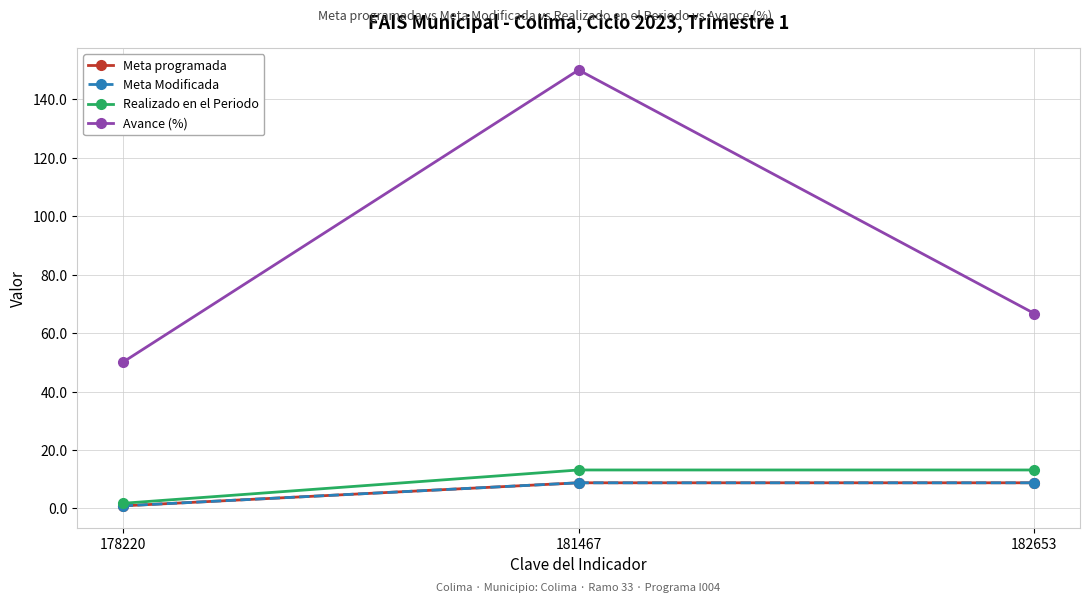

Does the chart have visible grid lines?

Yes